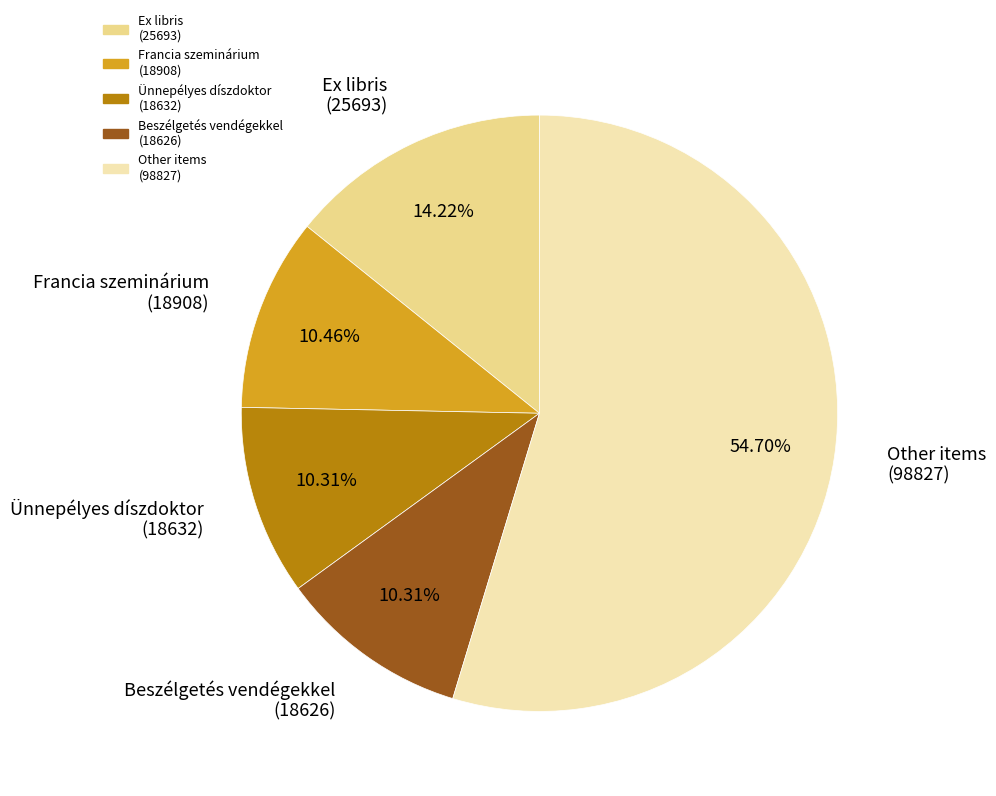

Is the sum of Other items (98827) and Ünnepélyes díszdoktor (18632) greater than half?

Yes